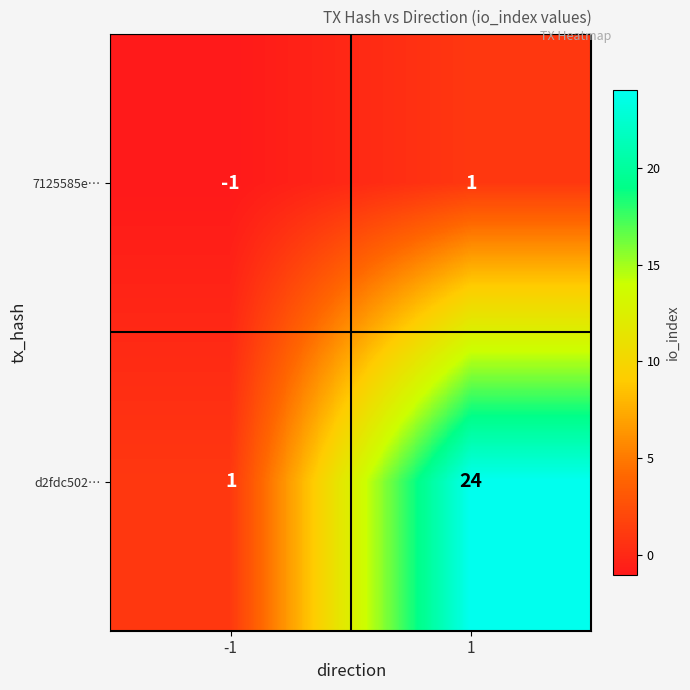

Is it true that d2fdc502… equals 24 at 1?

True